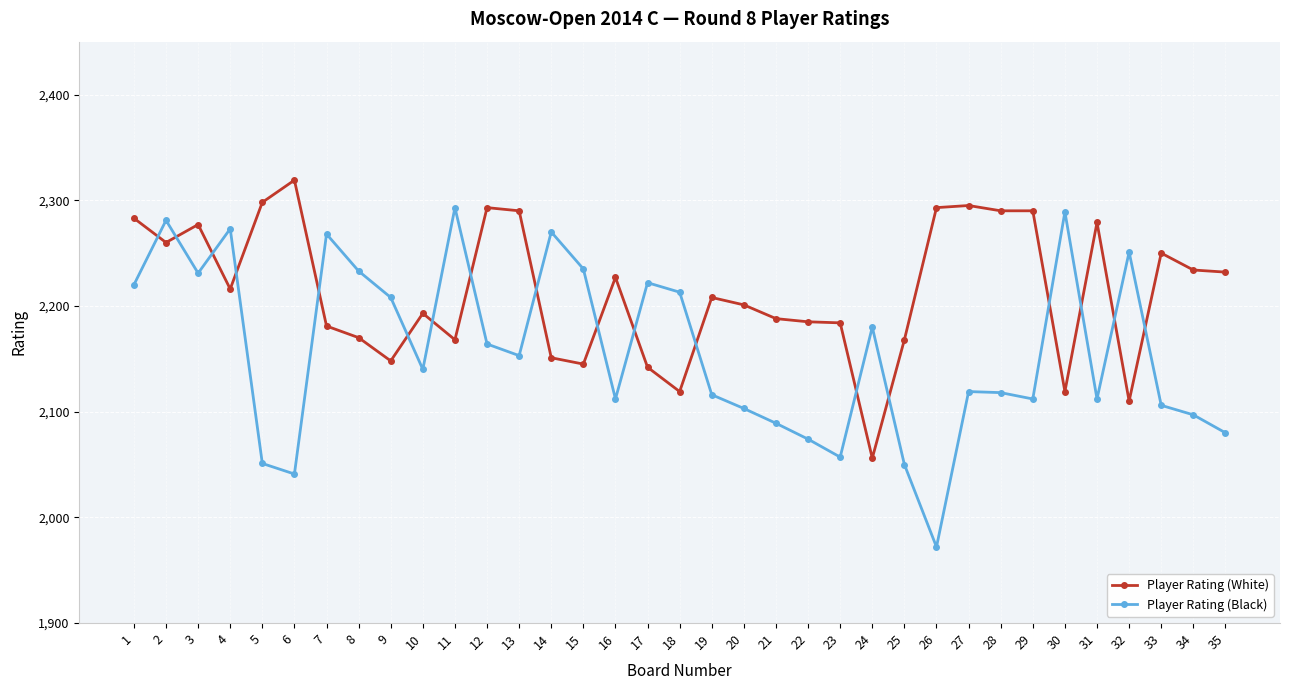

How many intersections are there between Player Rating (Black) and Player Rating (White)?

18